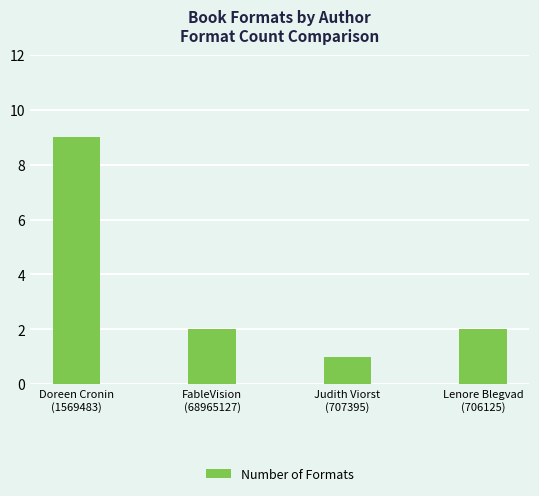

How many values are between 2 and 9?

3